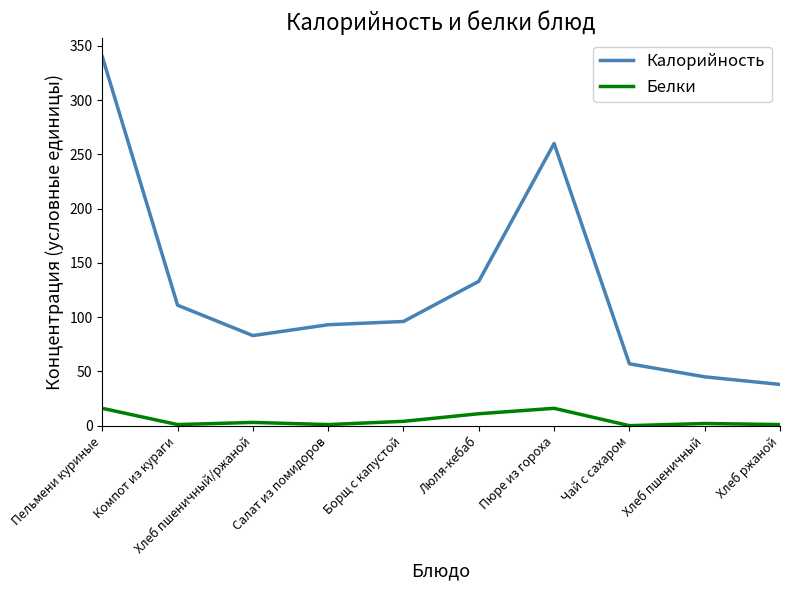

Is this an area chart (filled region under the line)?

No